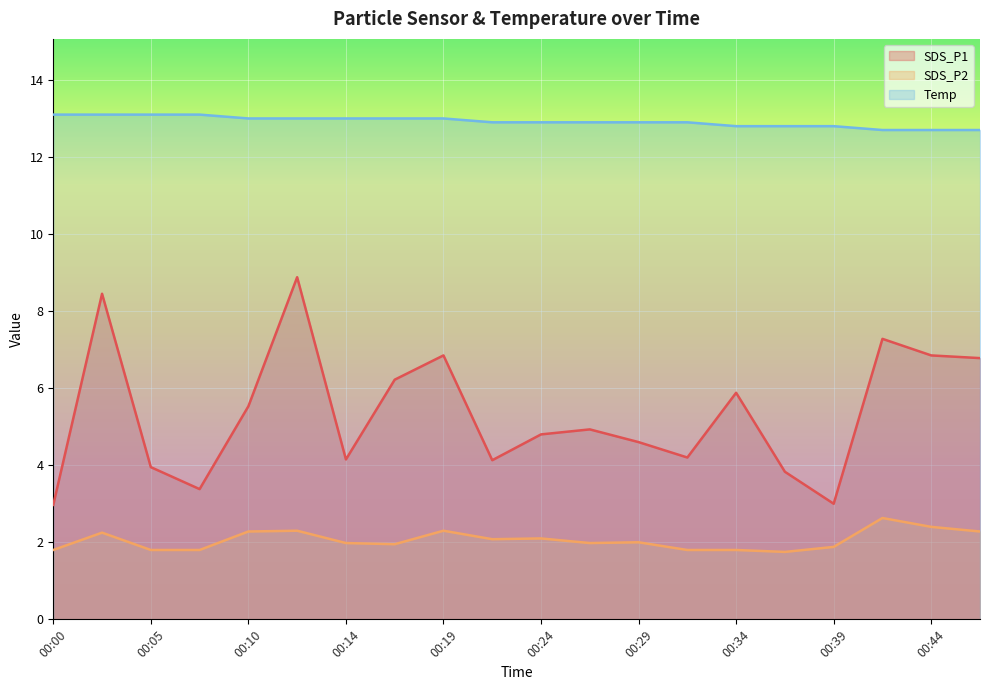

How many lines are shown in the chart?

3